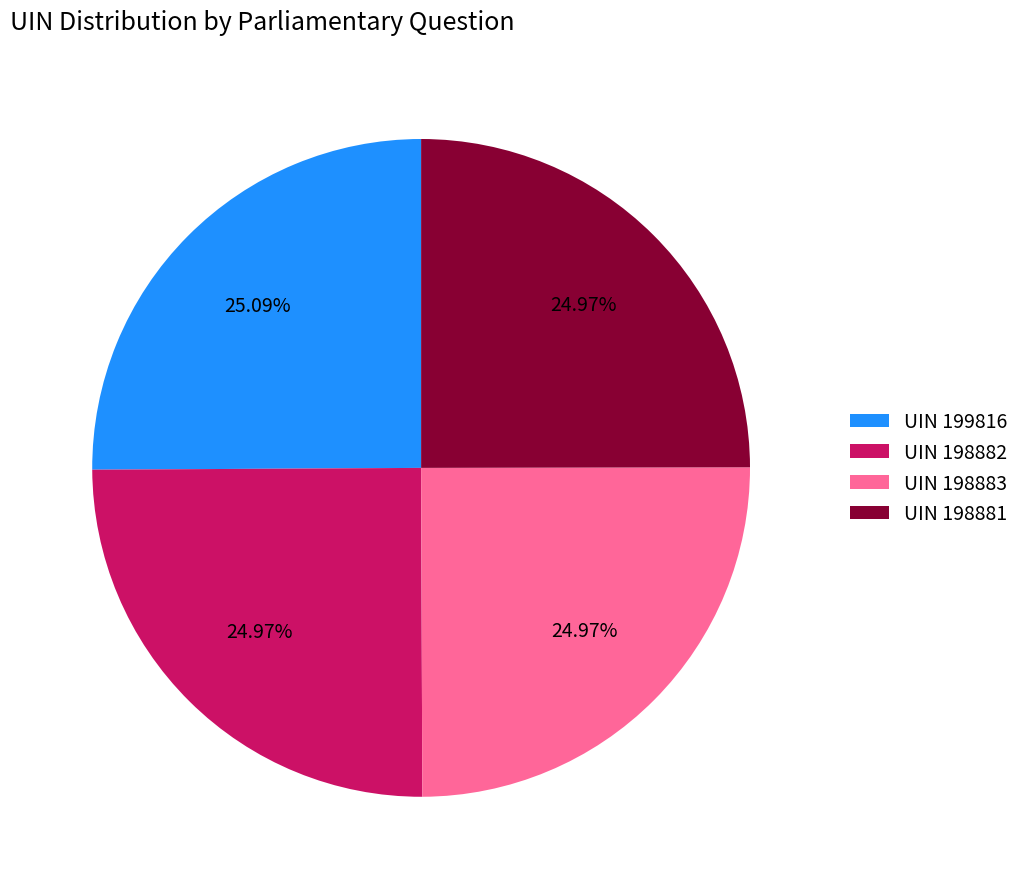

Is the sum of UIN 199816 and UIN 198881 greater than half?

Yes